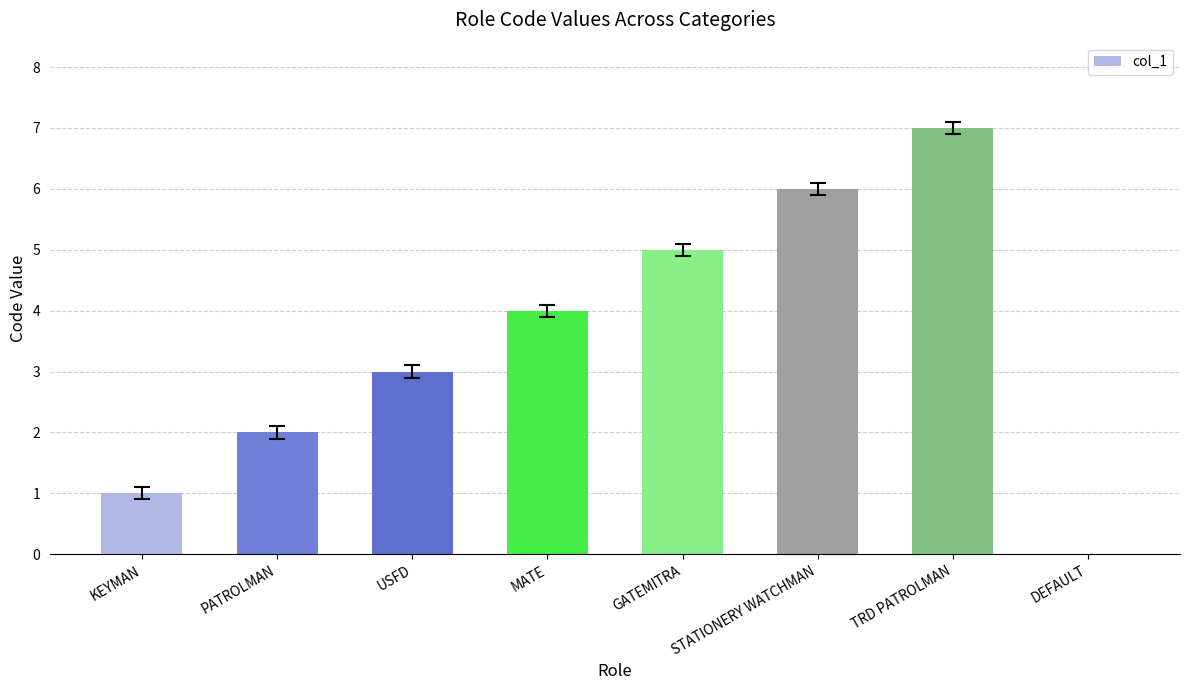

Count the values in the range 2 to 6.

5